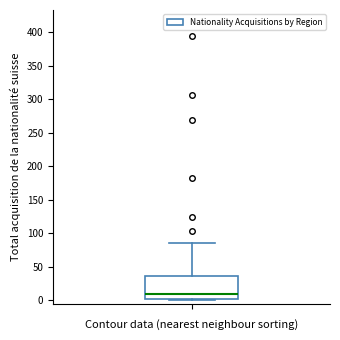

Transcribe this box plot: give where the median line is, the range the box spans, and where the two whiskers end, as read against the y-axis. The values are not printed on the chart, so give them approximately, as read against the axis.

median 10, box 0 to 35, whiskers 0 (just below the box's lower edge) to 85